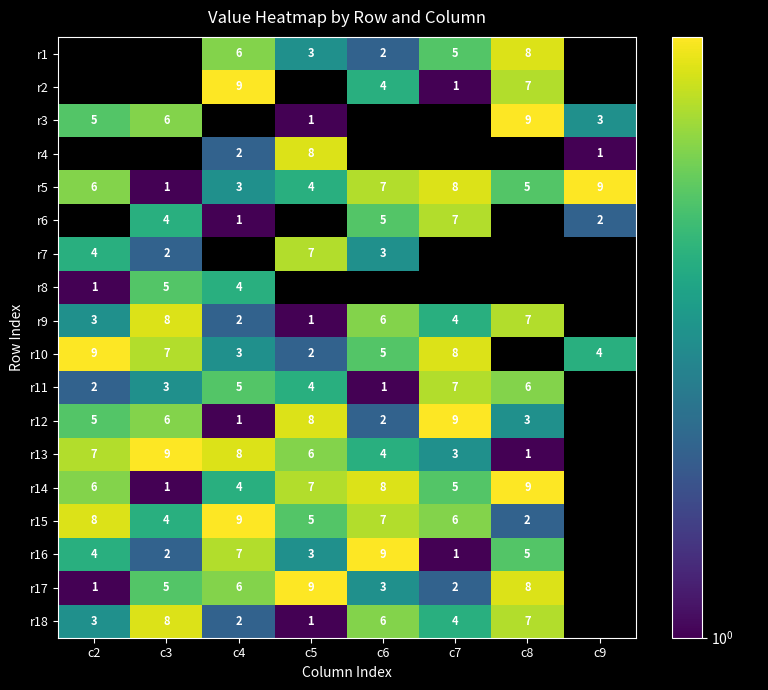

Between c6 and c9, which is larger?

c9